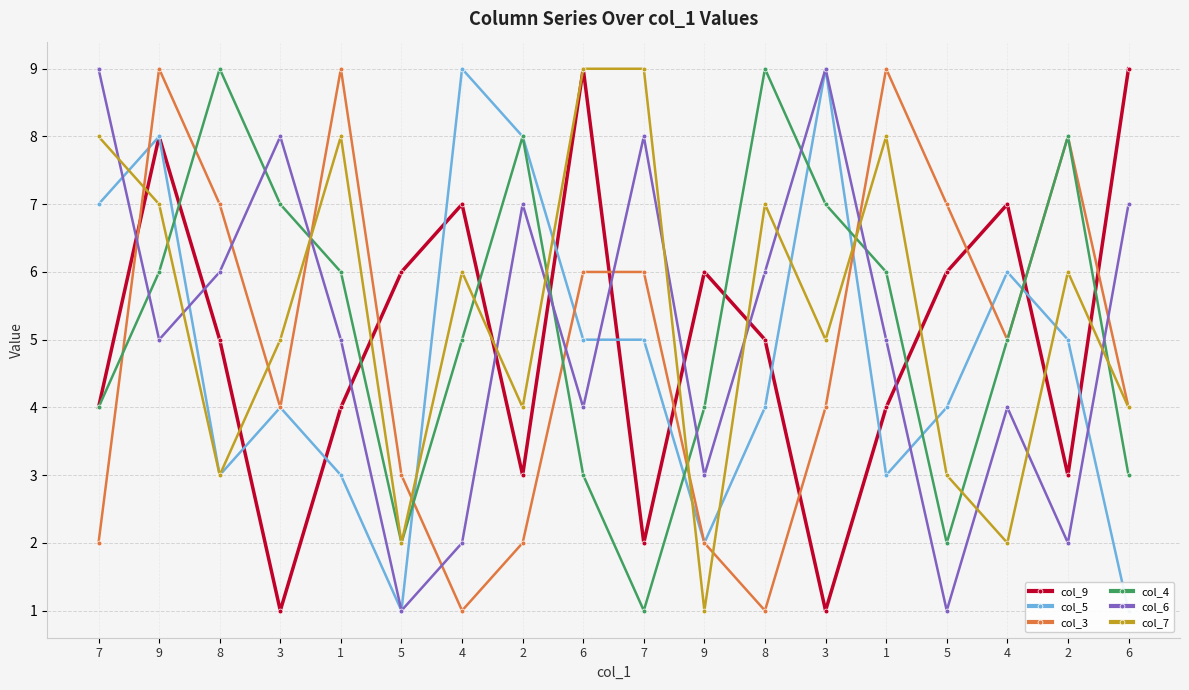

How many intersections are there between col_3 and col_4?

7